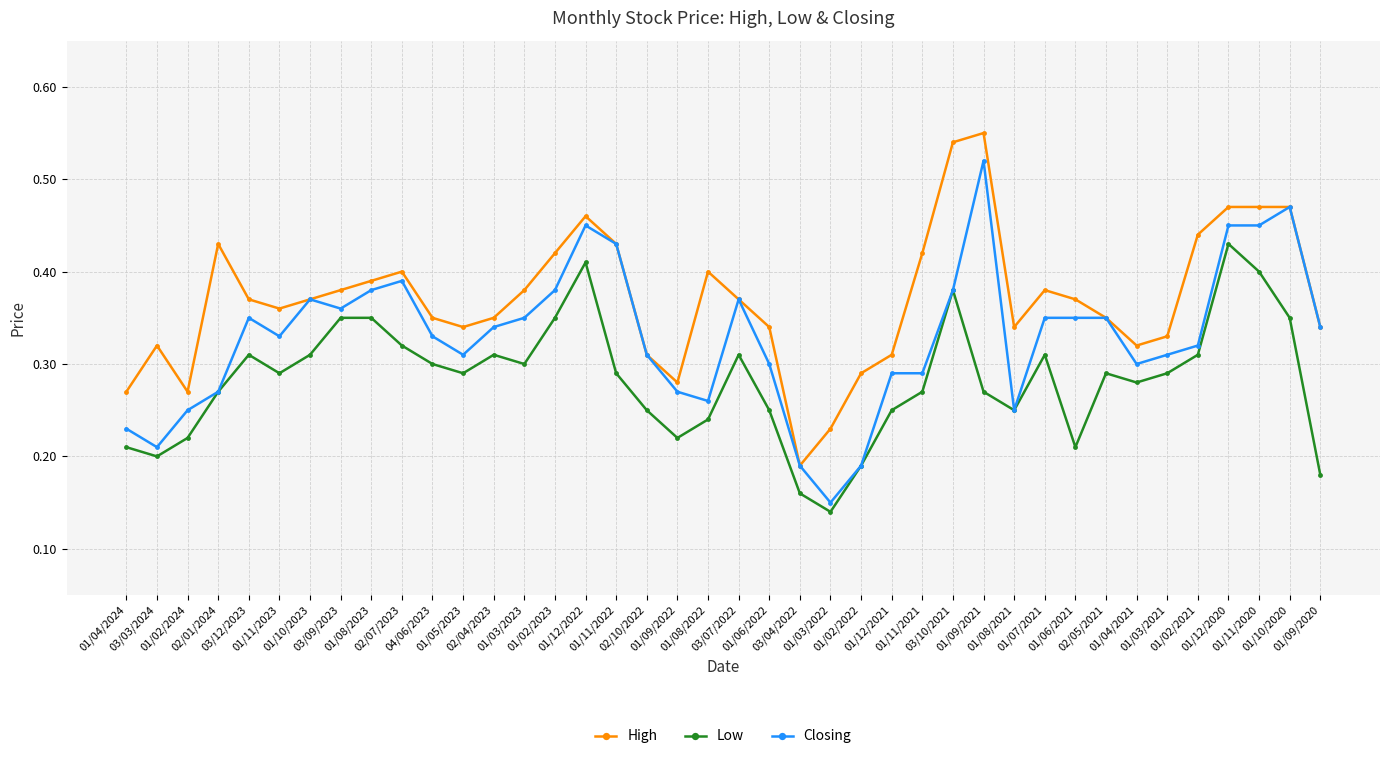

Where is the first local maximum for Low?

03/12/2023